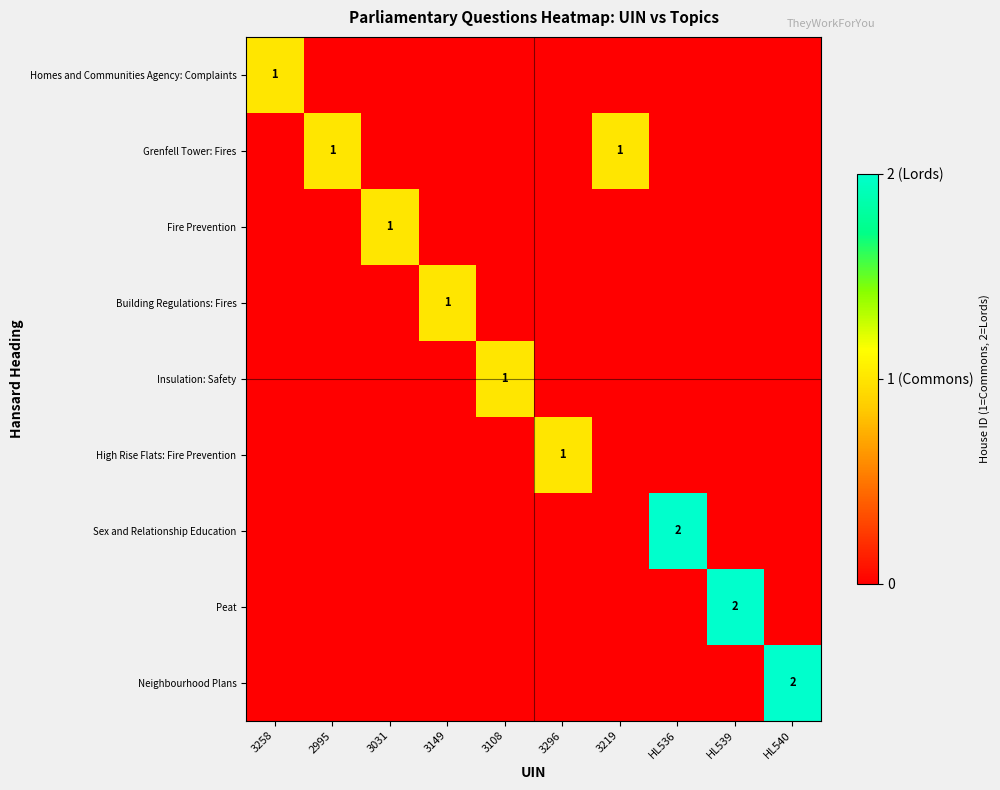

Which series has the largest total across all categories?

Grenfell Tower: Fires